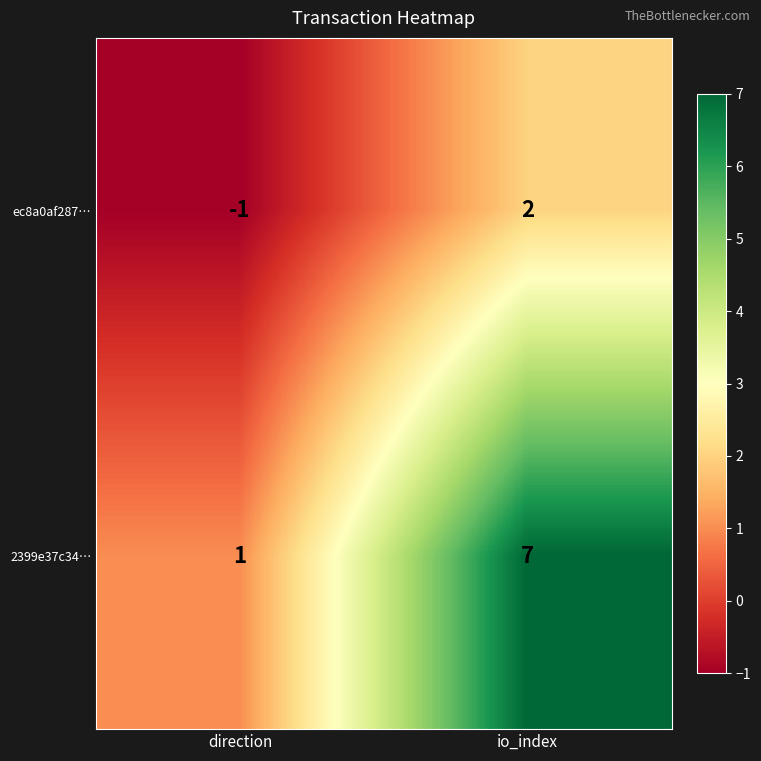

Reading left to right, extract all data points from this chart.

ec8a0af287…: direction=-1	io_index=2
2399e37c34…: direction=1	io_index=7